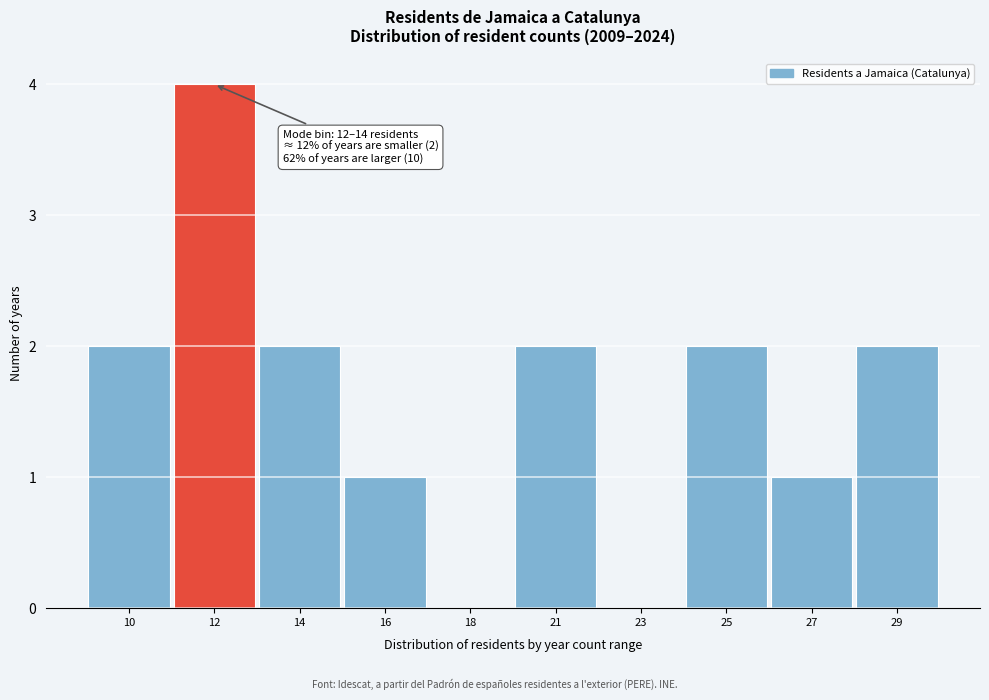

Reading left to right, extract all data points from this chart.

10=2	12=4	14=2	16=1	18=0	21=2	23=0	25=2	27=1	29=2